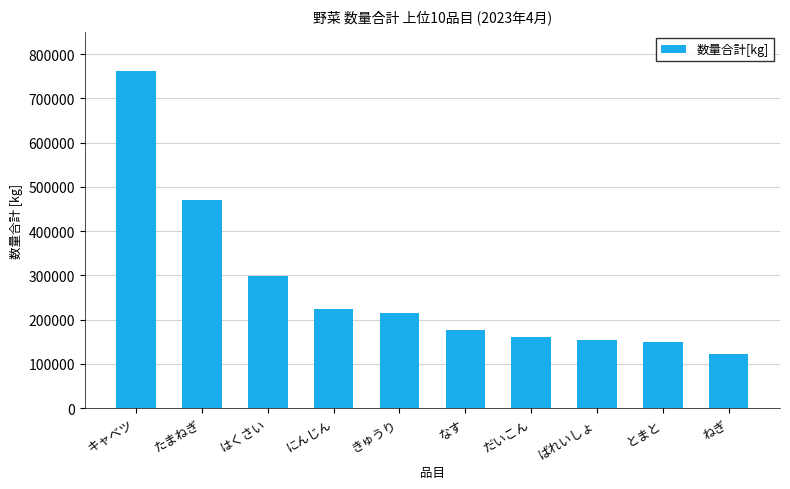

What is the label of the 10th bar from the left?

ねぎ